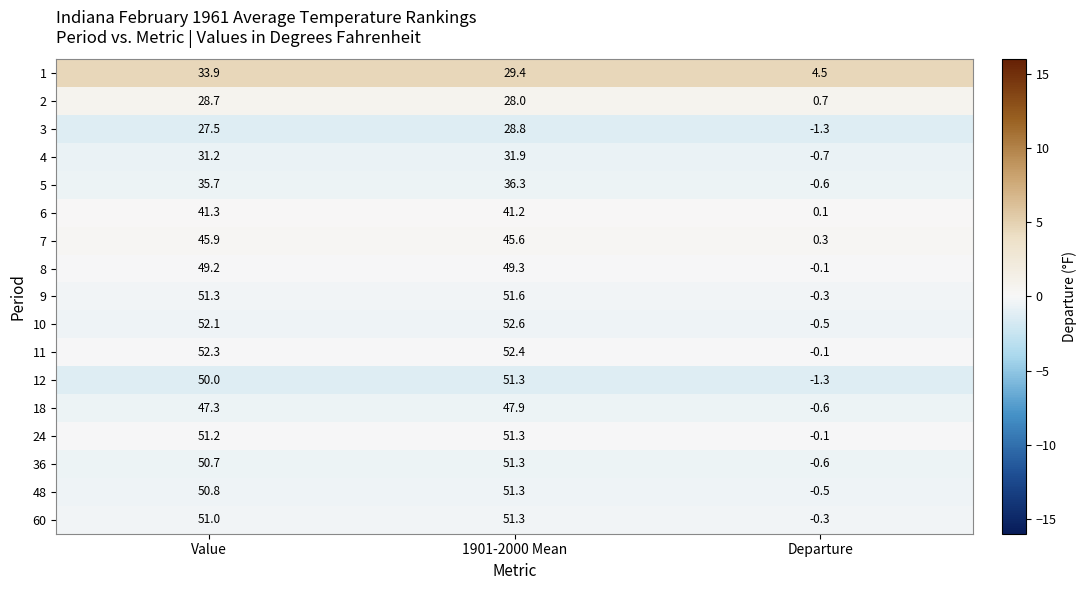

What is the difference between the maximum and second lowest values in the 60 series?

0.3